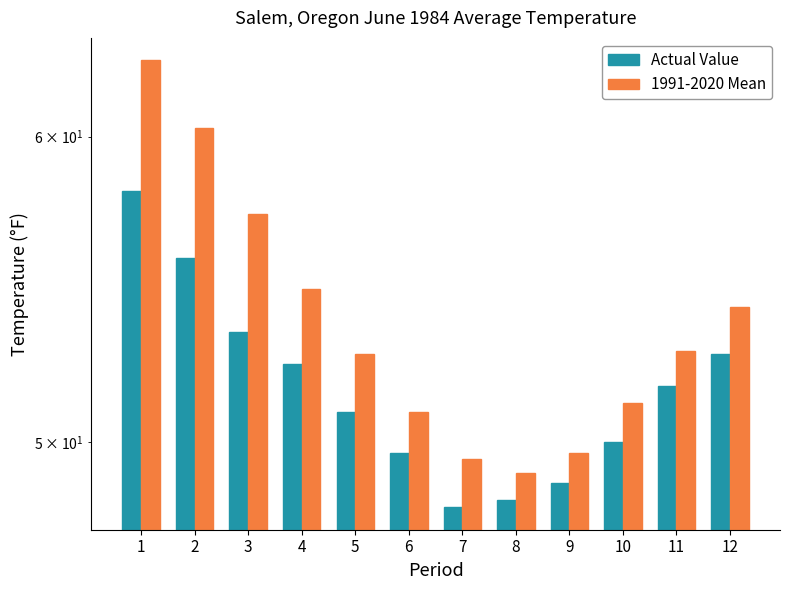

Which series has the largest total across all categories?

1991-2020 Mean